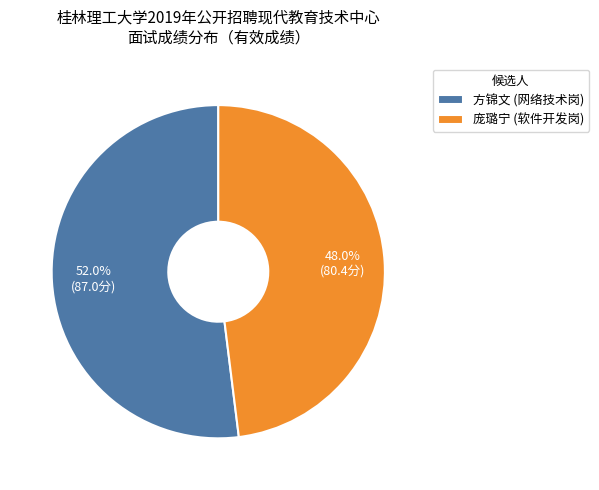

What portion of the pie excludes 庞璐宁 (软件开发岗)?

52.0%